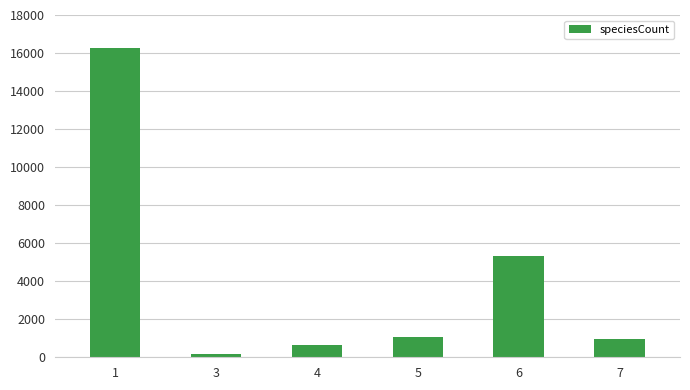

What is the approximate value at 3?

160